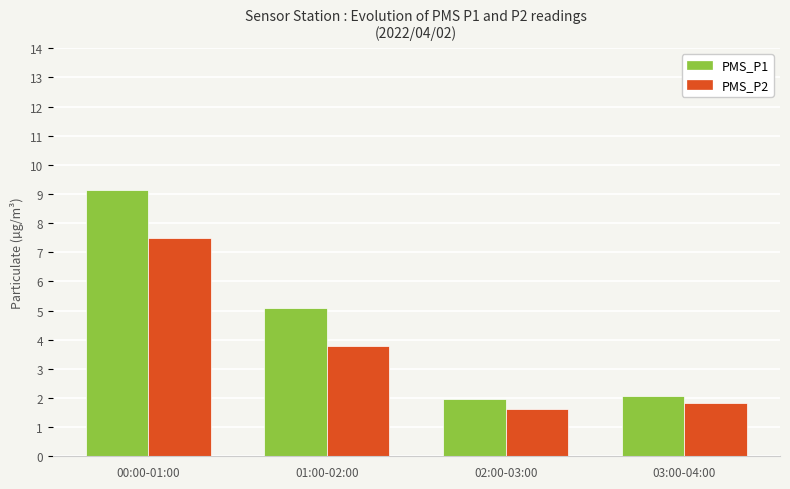

What is the maximum value for PMS_P2?

7.5